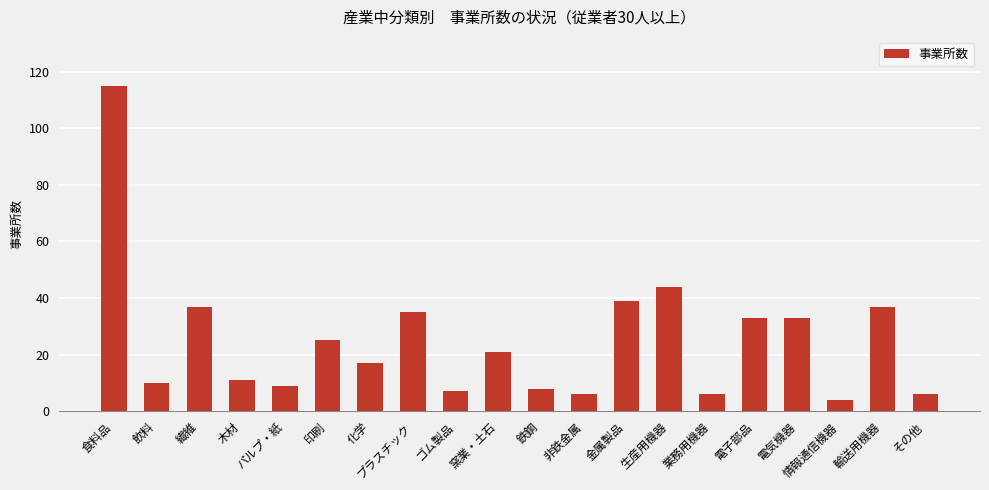

How many data points are less than 21?

10